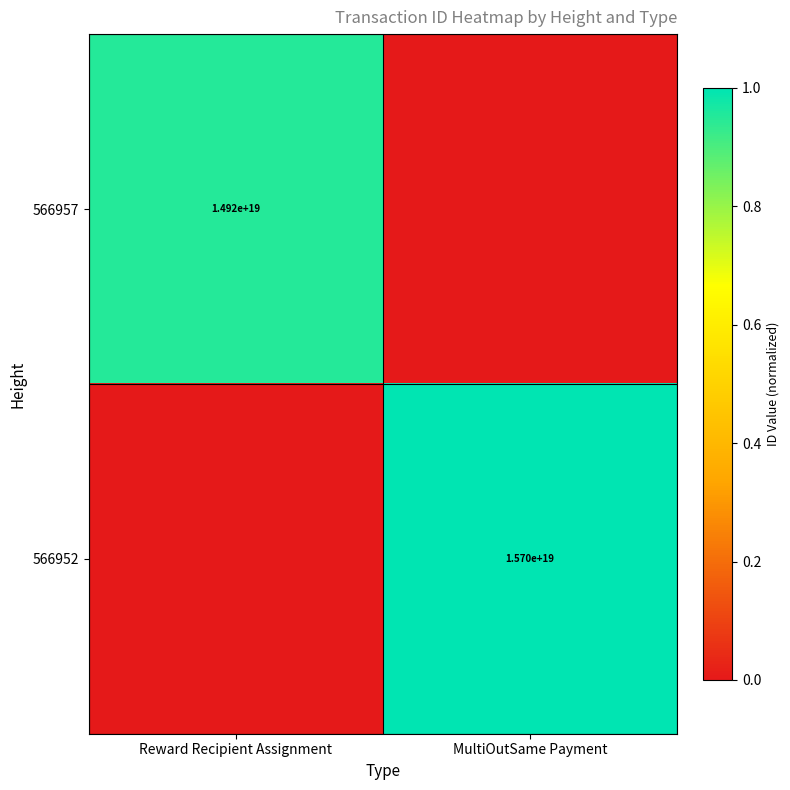

The 566957 series shows 24152814316519337984 at Reward Recipient Assignment. True or false?

False